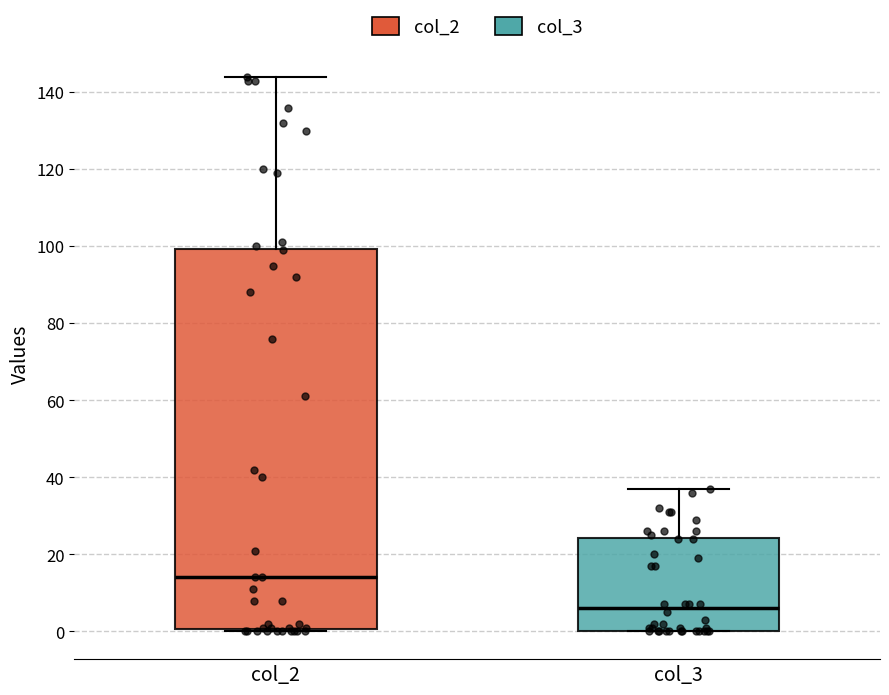

Which box is the tallest, from its lower edge to its upper edge?

col_2